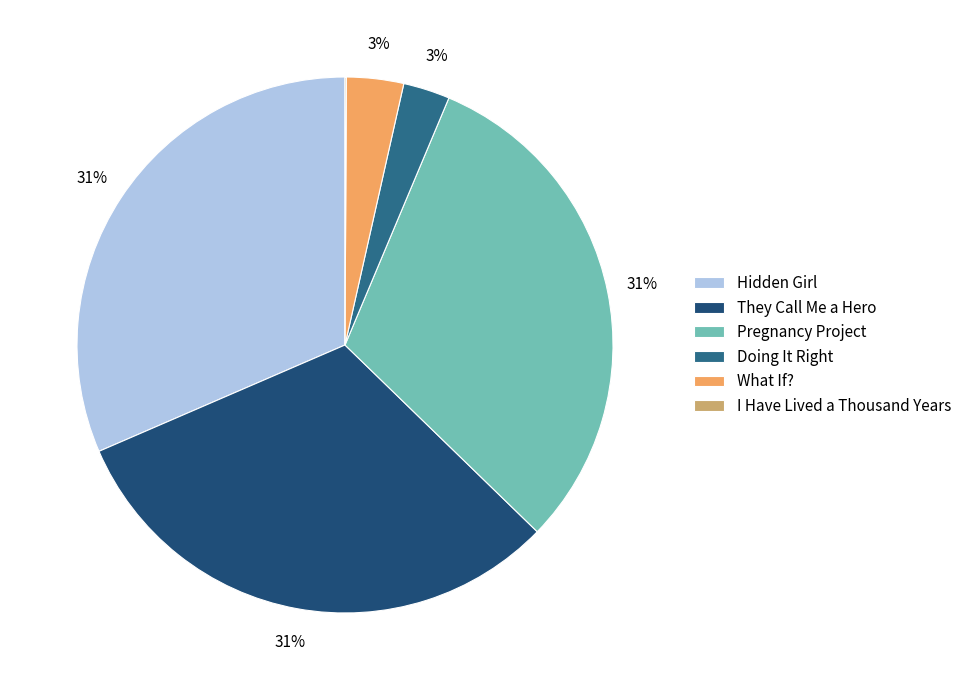

The I Have Lived a Thousand Years slice represents 12% of the pie. True or false?

False